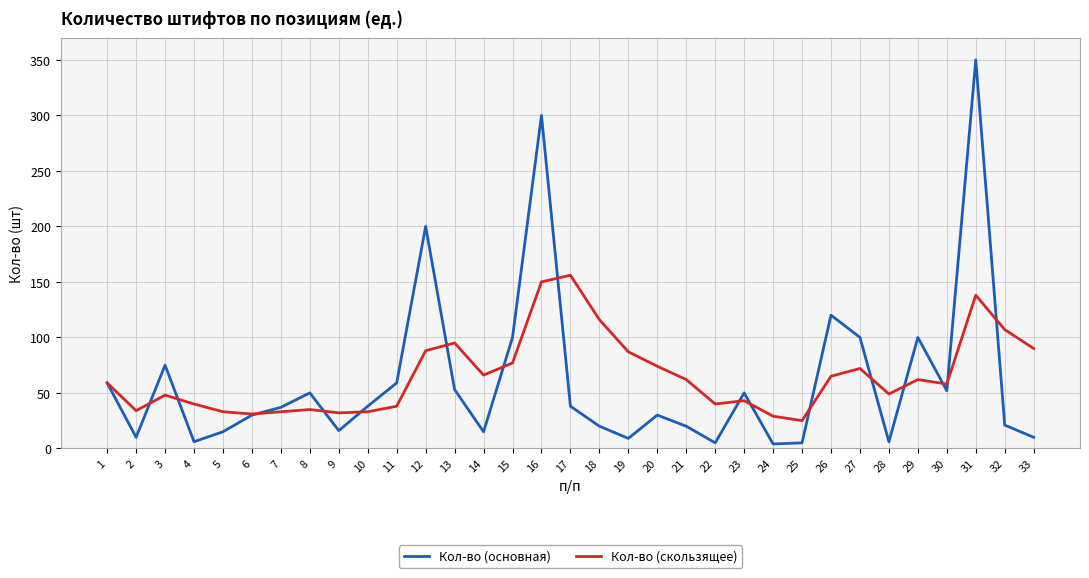

Between 10 and 32, which series saw the biggest shift?

Кол-во (скользящее)